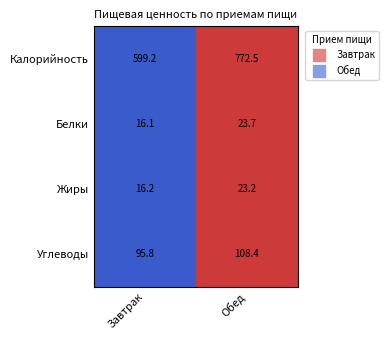

What is the average value of the Белки series?

19.9